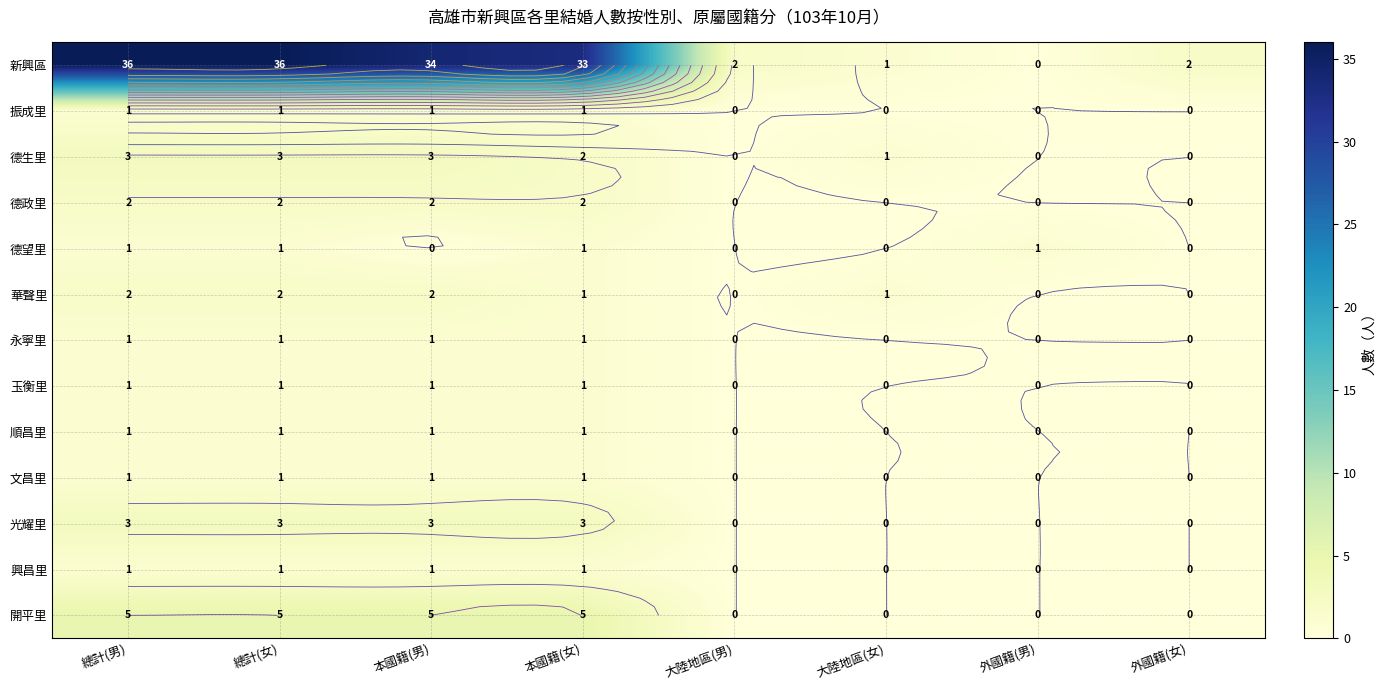

At which label does 光耀里 reach its peak?

總計(男)